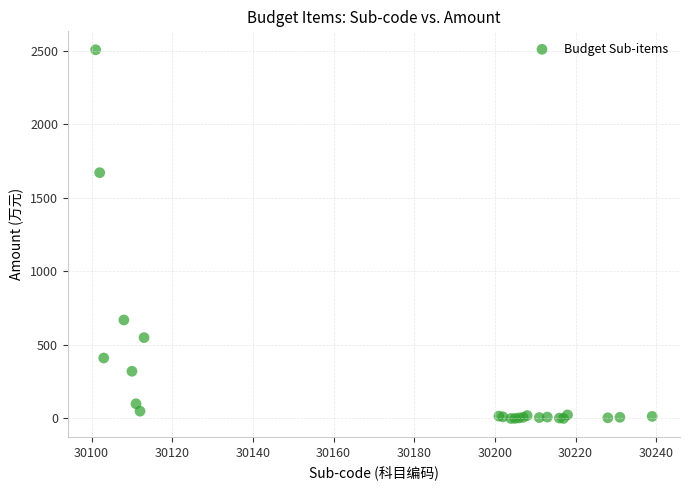

What Y value in the scatter plot is closest to 1253?

1671.8